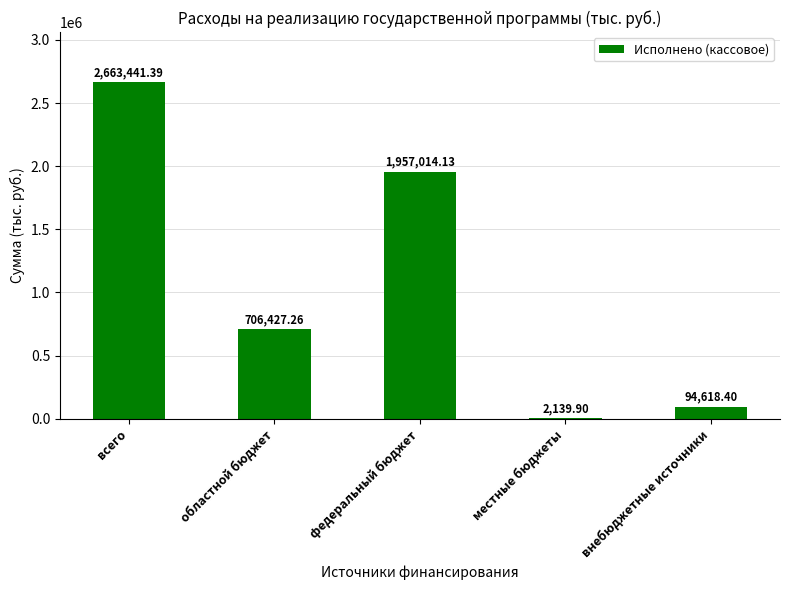

What is the sum of the values at всего and федеральный бюджет?

4620455.5